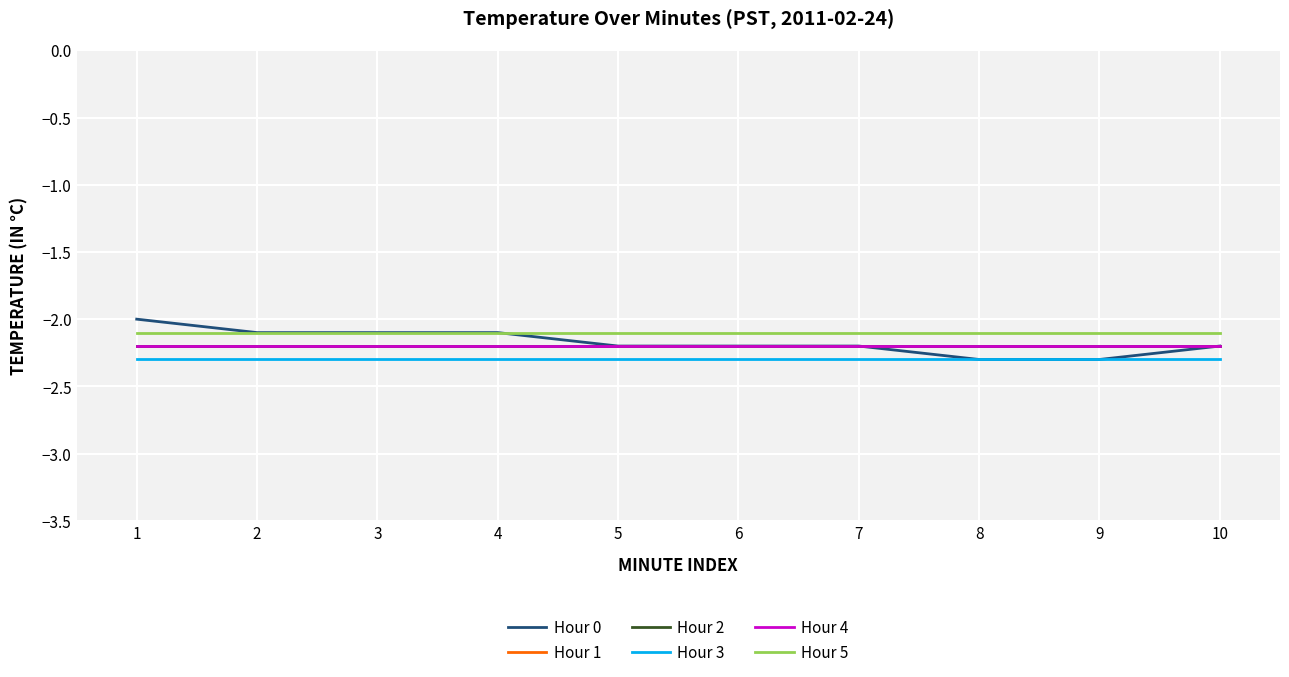

Does the chart have visible grid lines?

Yes